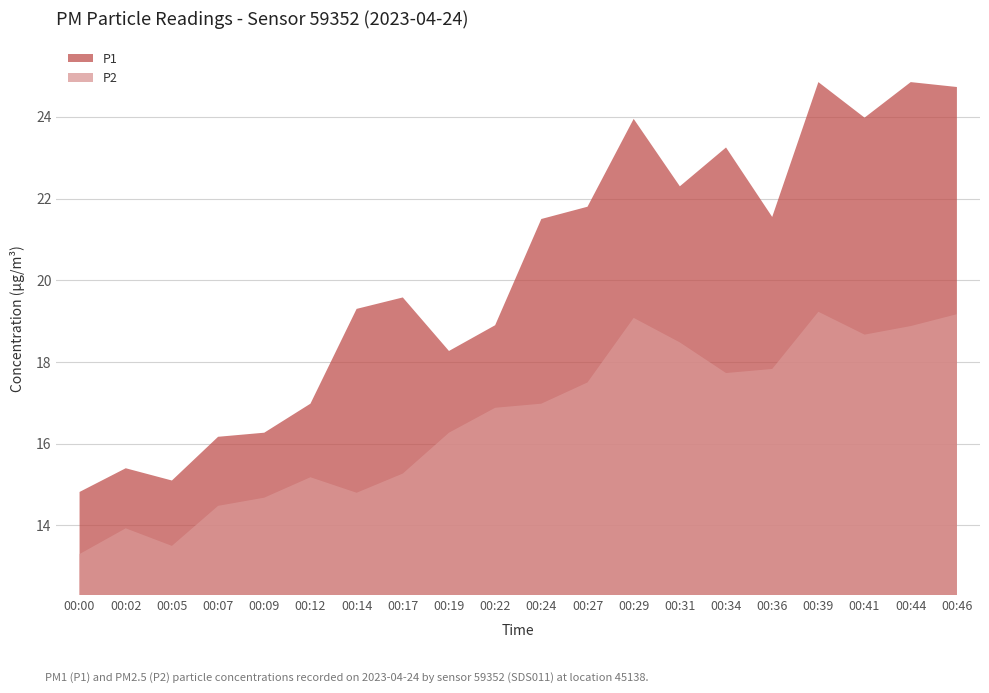

How many interior local valleys does the P1 series have?

5